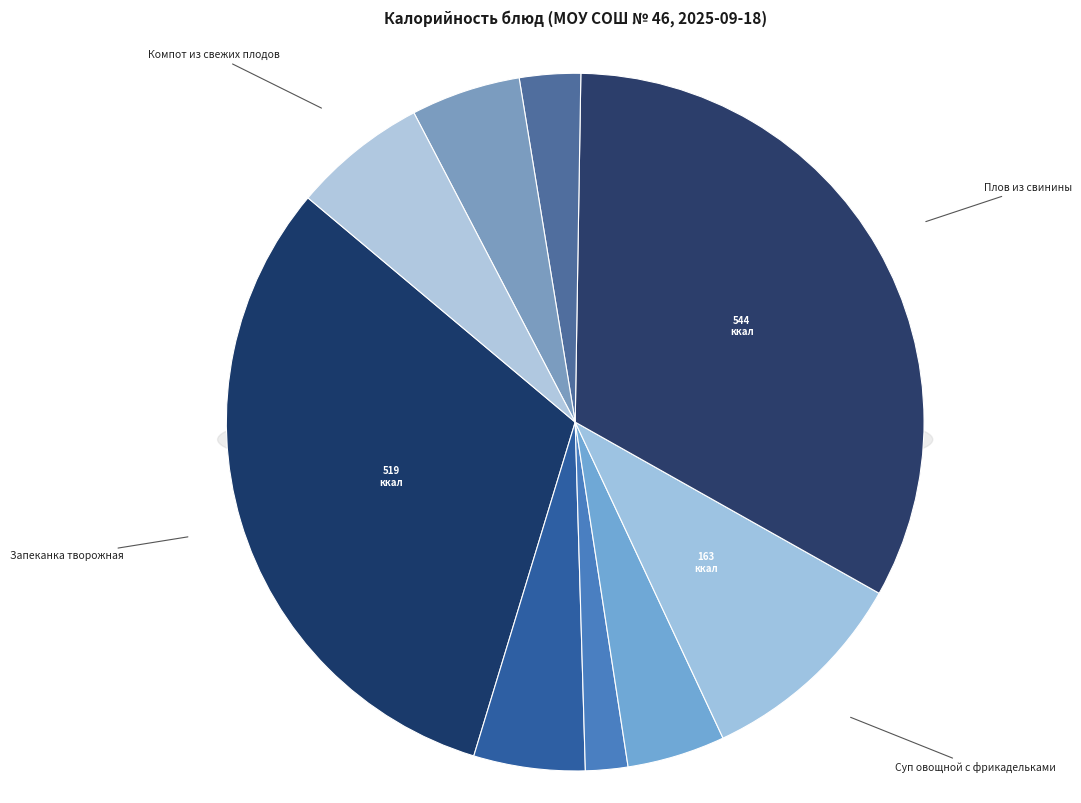

To the nearest percent, what portion does Плов из свинины represent?

33%